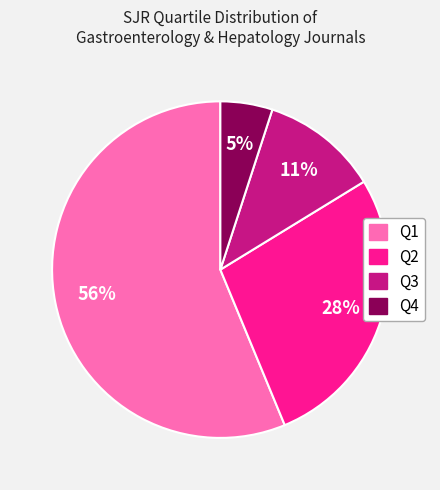

Count the number of slices in the pie.

4